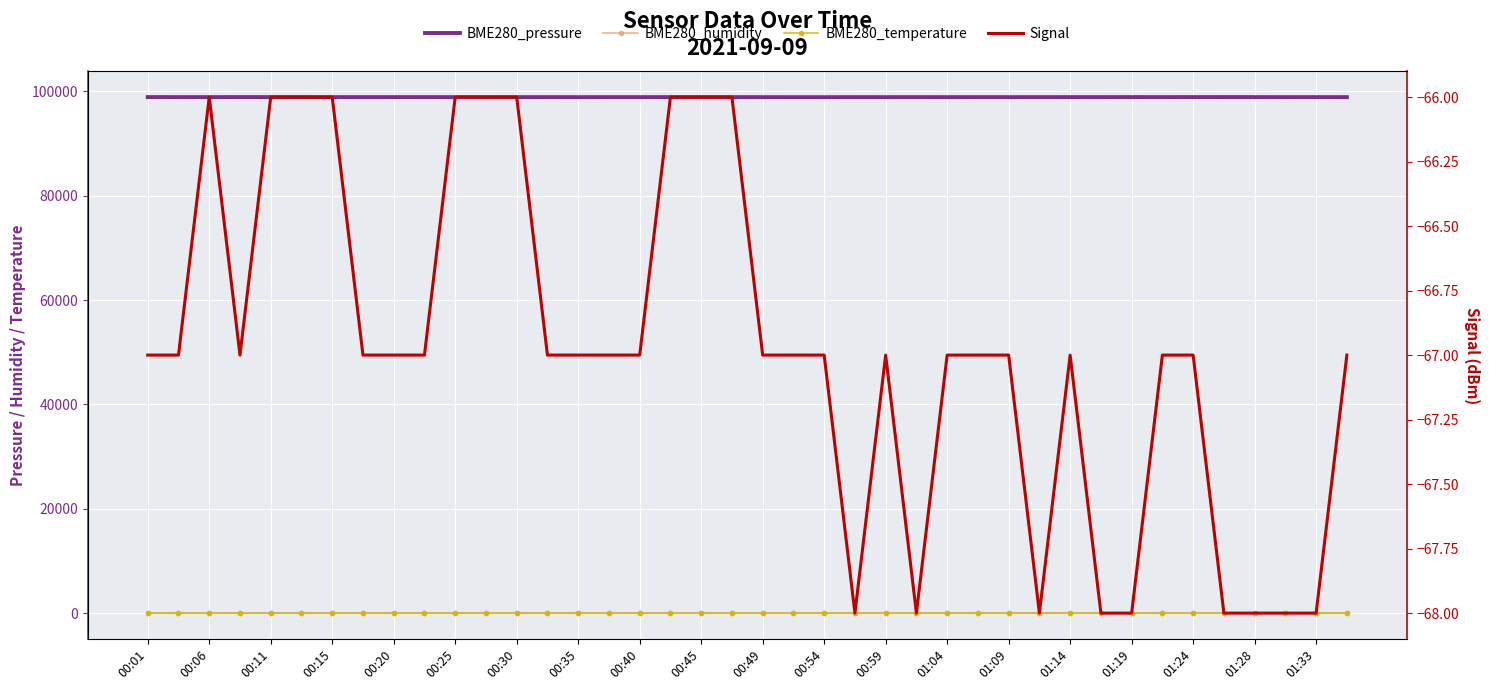

True or false: BME280_pressure has a value of 98896.8 at 00:45.

True